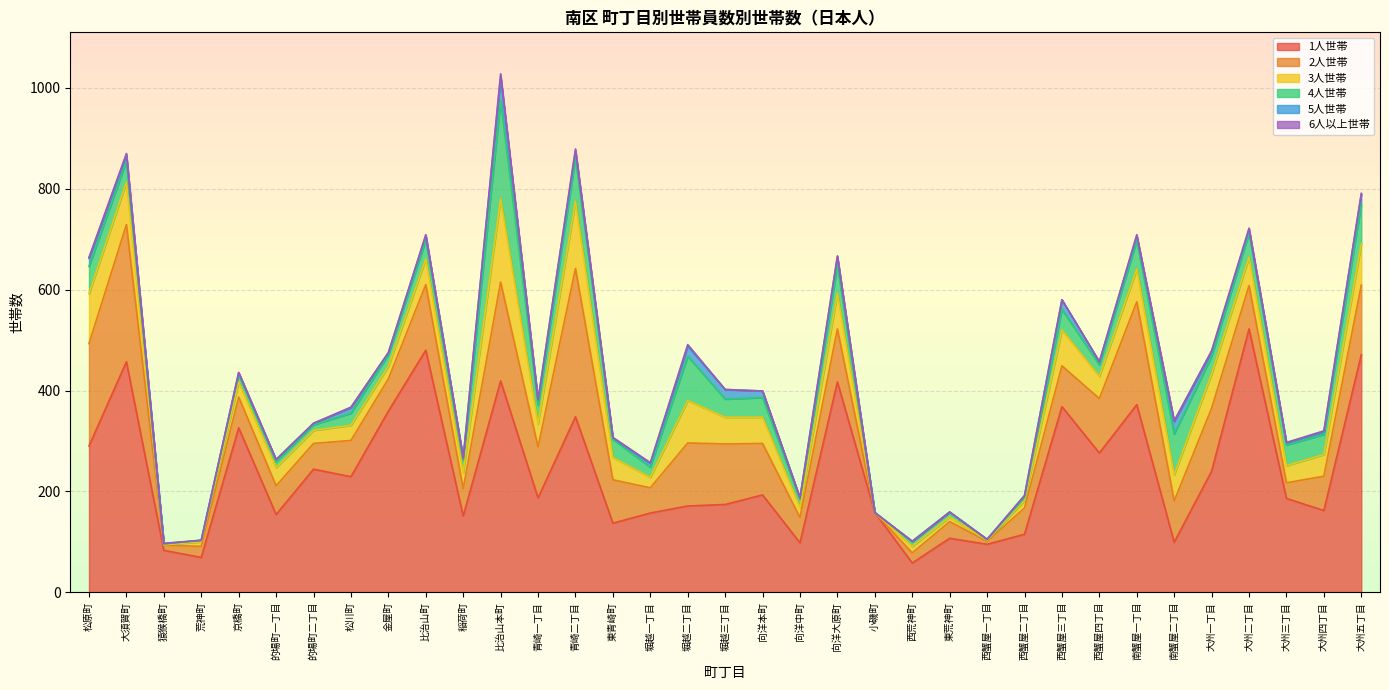

The value of 4人世帯 at 西蟹屋三丁目 is 68. True or false?

False